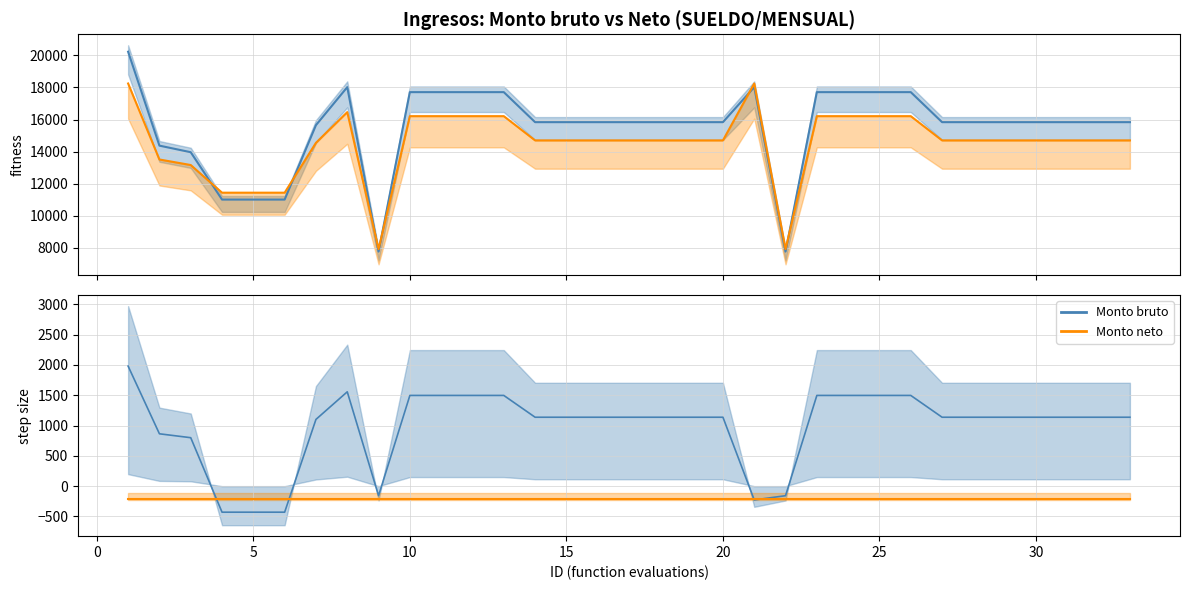

Reading left to right, extract all data points from this chart.

Monto bruto: 1979.6	863.4	799.0	-429.5	-429.5	-429.5	1100.8	1556.0	-157.7	1496.2	1496.2	1496.2	1496.2	1136.6	1136.6	1136.6	1136.6	1136.6	1136.6	1136.6	-227.5	-157.7	1496.2	1496.2	1496.2	1496.2	1136.6	1136.6	1136.6	1136.6	1136.6	1136.6	1136.6
Monto neto: -213.5	-213.5	-213.5	-213.5	-213.5	-213.5	-213.5	-213.5	-213.5	-213.5	-213.5	-213.5	-213.5	-213.5	-213.5	-213.5	-213.5	-213.5	-213.5	-213.5	-213.5	-213.5	-213.5	-213.5	-213.5	-213.5	-213.5	-213.5	-213.5	-213.5	-213.5	-213.5	-213.5